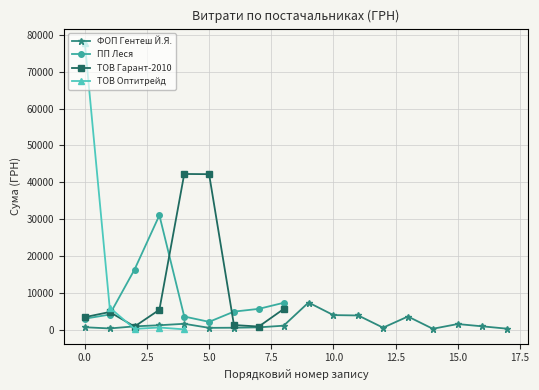

List the series in order of their peak value, lowest first.

ФОП Гентеш Й.Я., ПП Леся, ТОВ Гарант-2010, ТОВ Оптитрейд